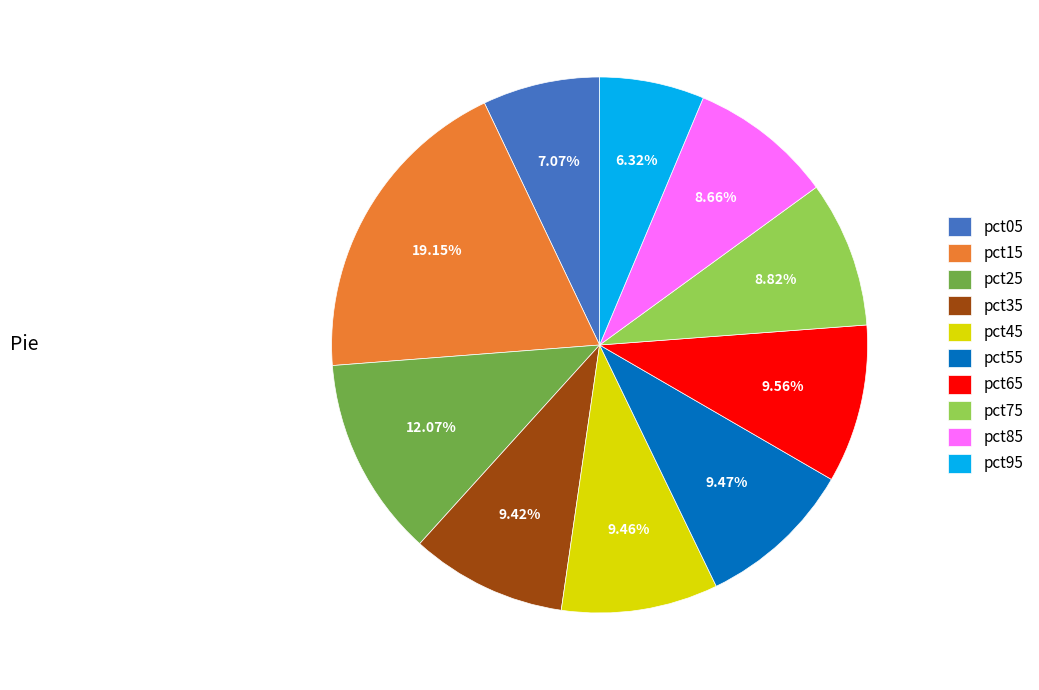

Is it true that pct35 is 17% of the pie?

False